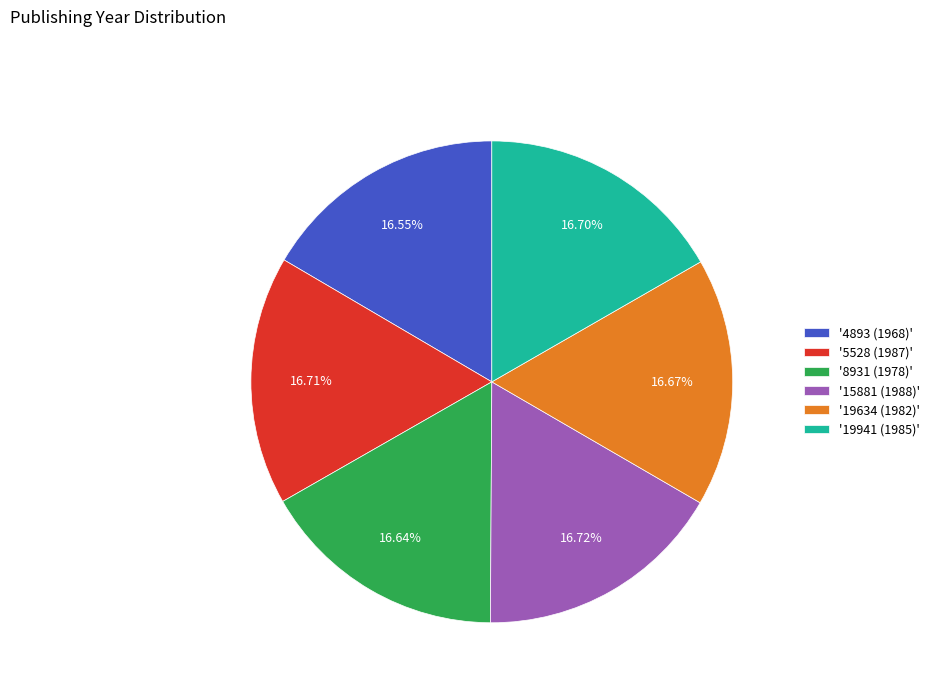

What is the ratio of the value at '4893 (1968)' to the value at '8931 (1978)'?

1.0